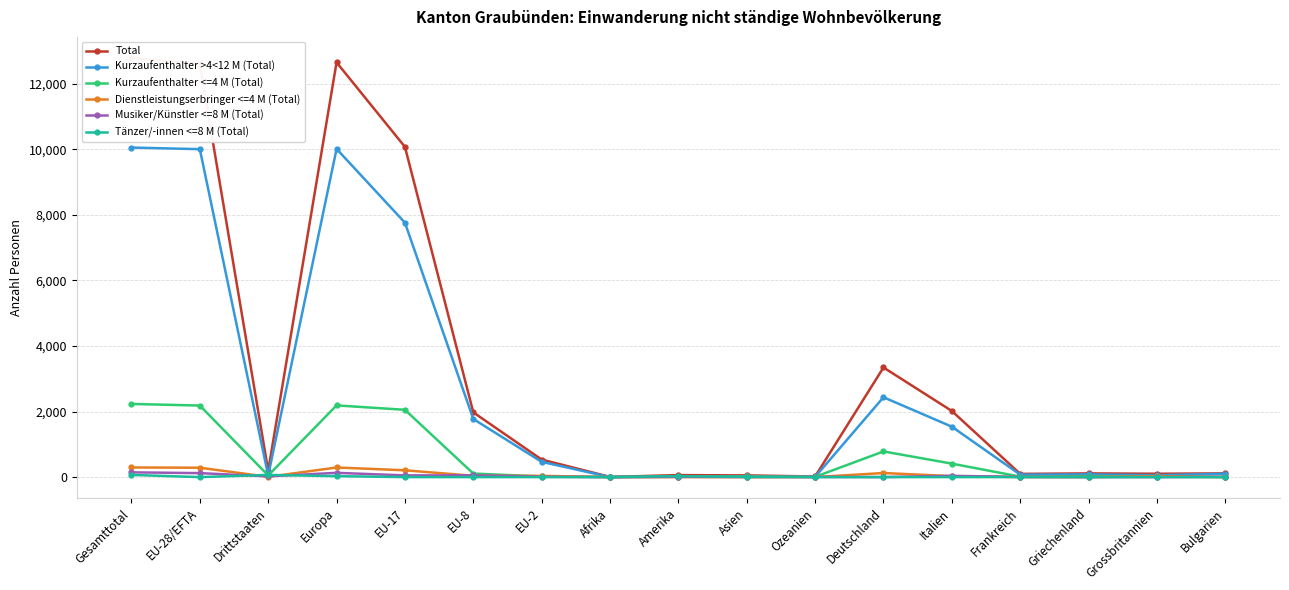

What is the total value across all series at EU-2?

1070